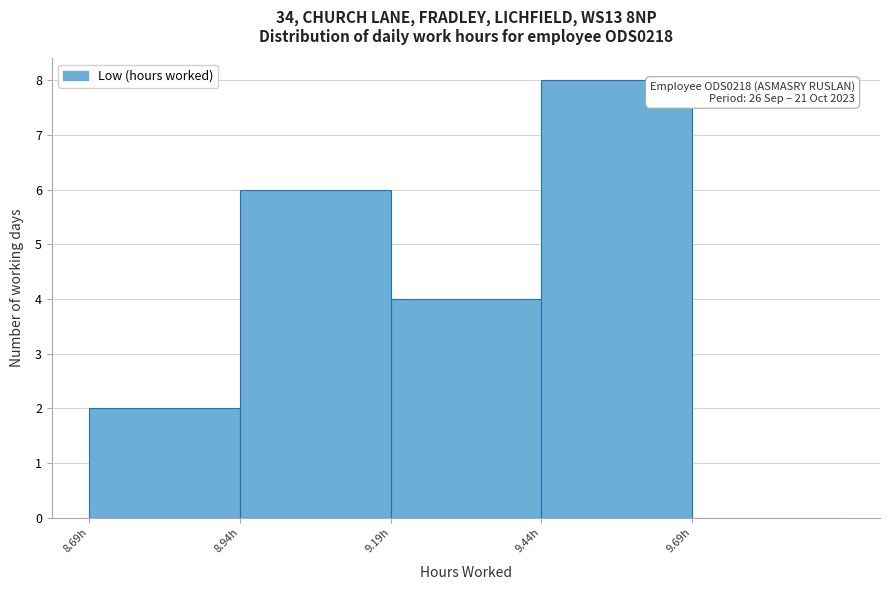

Over which range of the x-axis is the bar tallest?

9.435 to 9.685